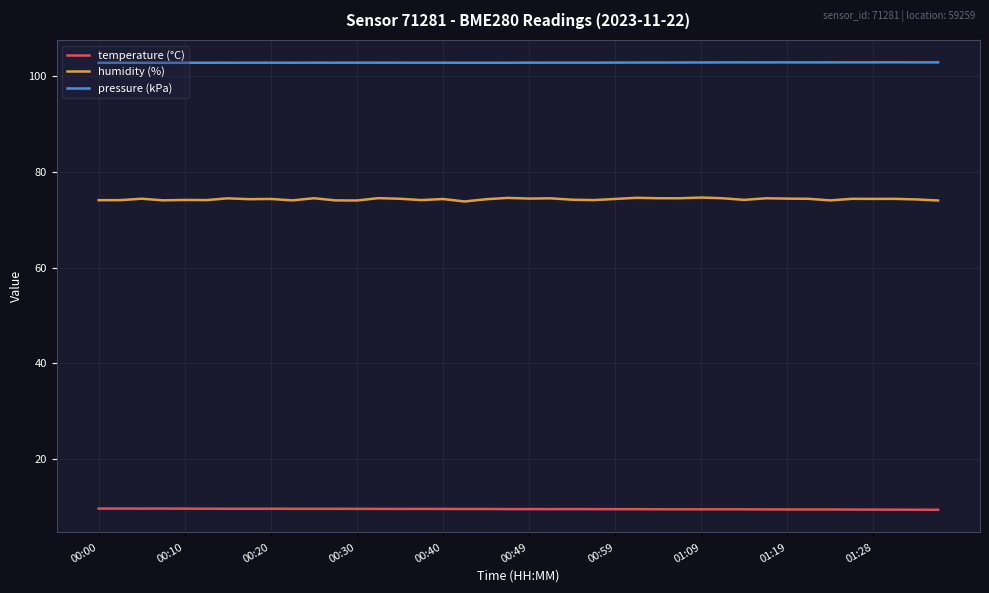

Which series has the largest range (max minus min)?

humidity (%)